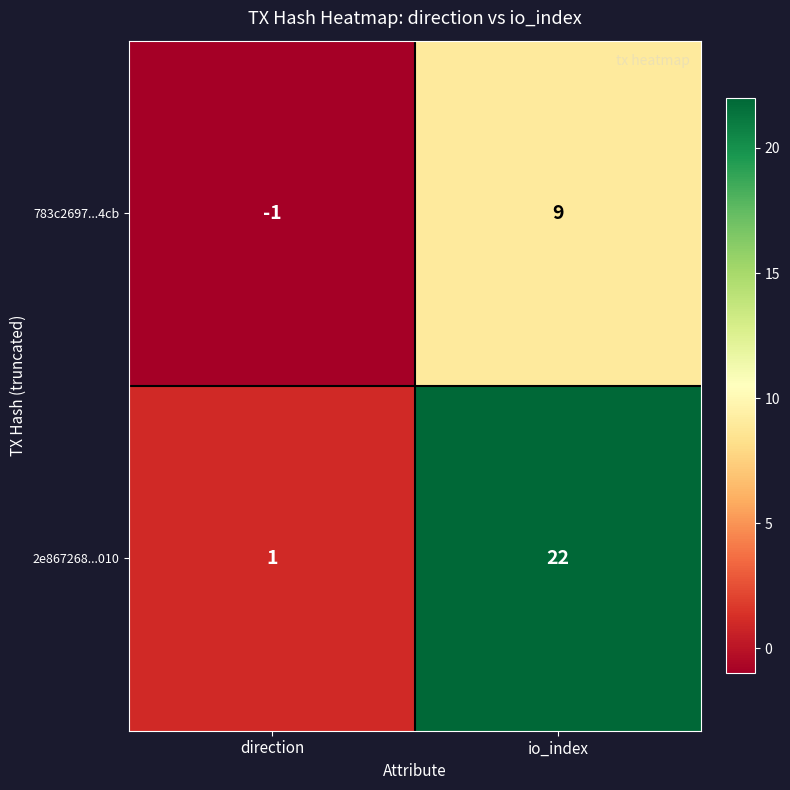

What is the greatest value displayed?

22